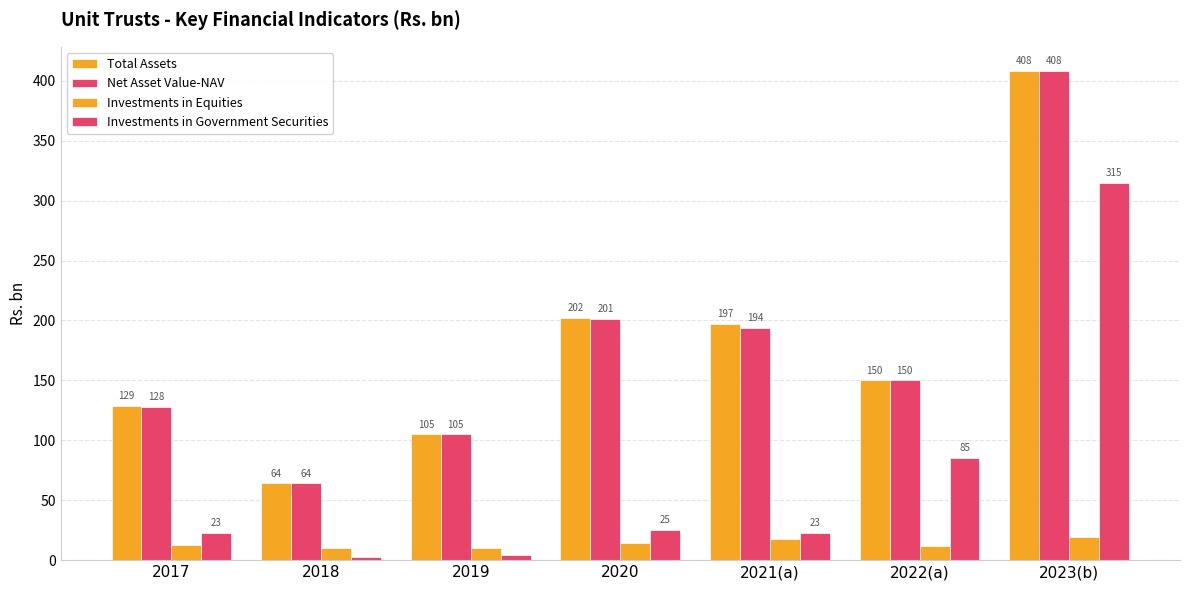

Which series has the largest total across all categories?

Total Assets